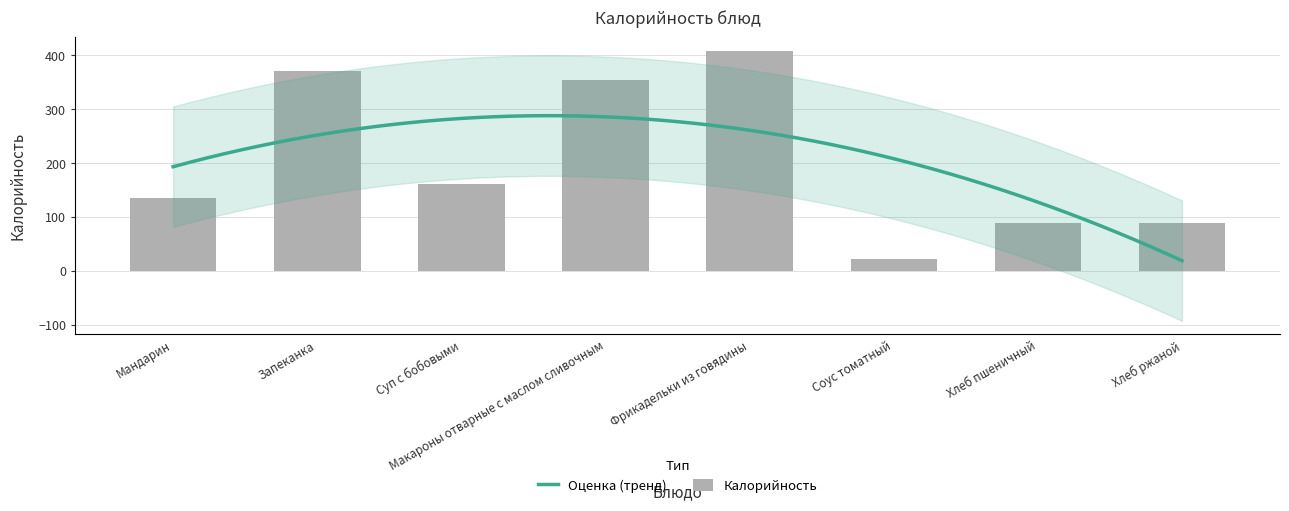

What is the change in value from Запеканка to Хлеб пшеничный?

-282.5